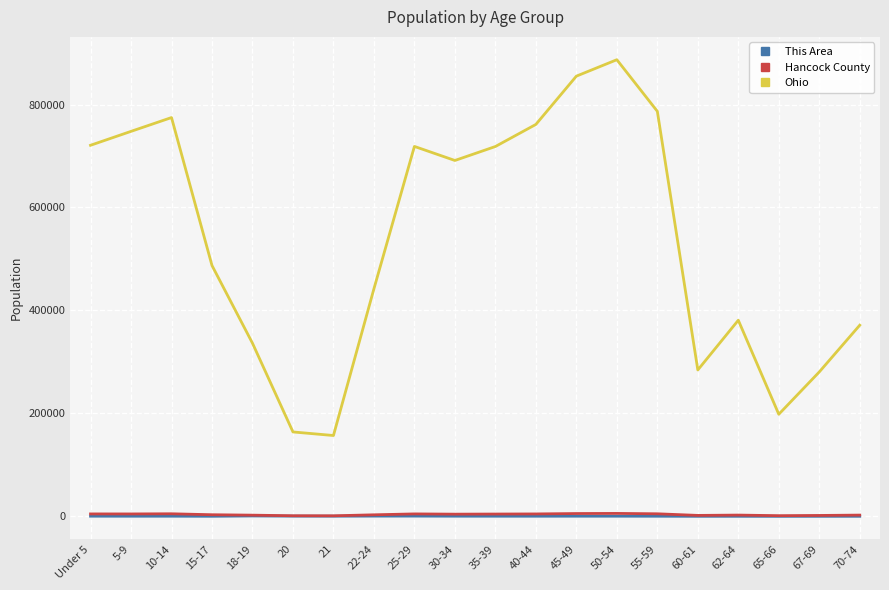

Between 10-14 and 22-24, which series saw the biggest shift?

Ohio